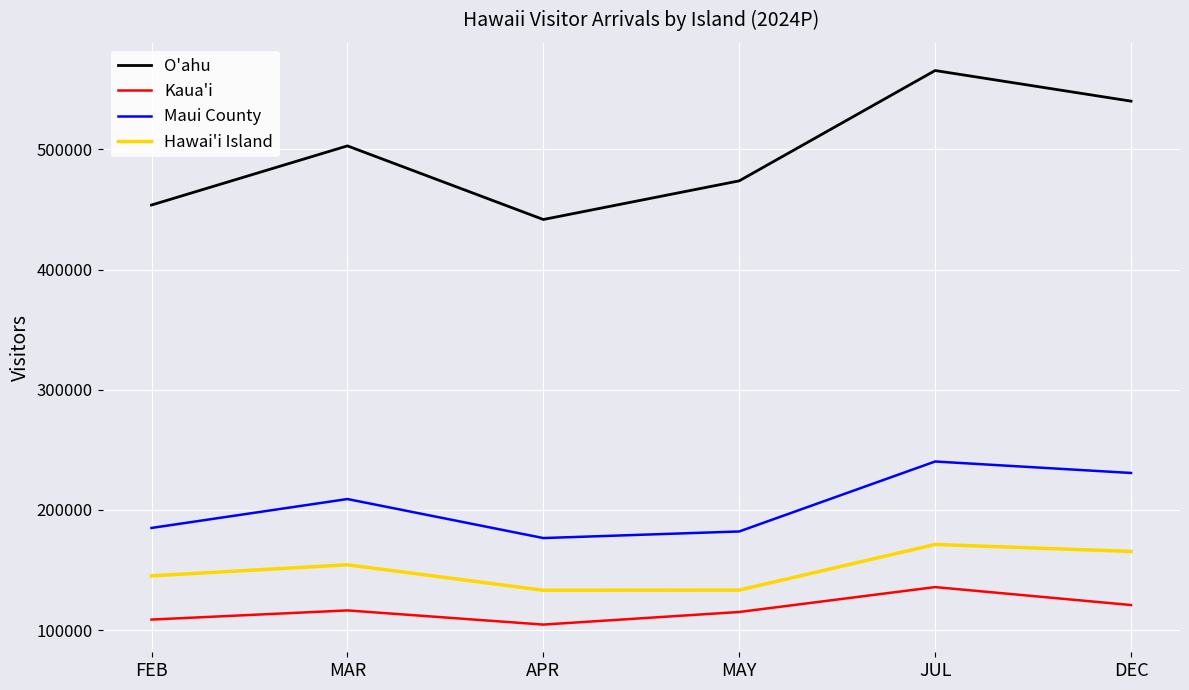

What is the smallest value displayed?

104653.7